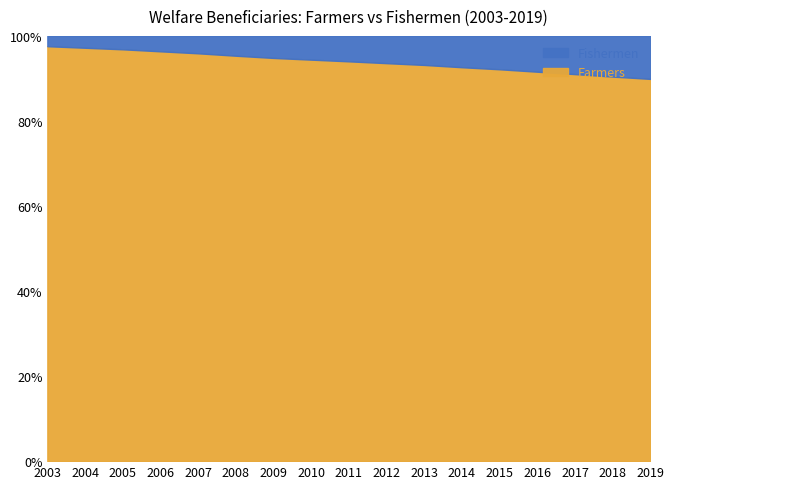

Reading left to right, what are all the values shown in this chart?

Farmers: 2003=660622	2004=669620	2005=674814	2006=677725	2007=678085	2008=676913	2009=669688	2010=657256	2011=643660	2012=631597	2013=619558	2014=603467	2015=588213	2016=574488	2017=559418	2018=543960	2019=529319
Fishermen: 2003=16426	2004=19220	2005=21994	2006=25513	2007=28960	2008=33118	2009=36620	2010=38887	2011=40977	2012=43273	2013=45437	2014=48015	2015=50121	2016=52841	2017=55260	2018=57558	2019=59544